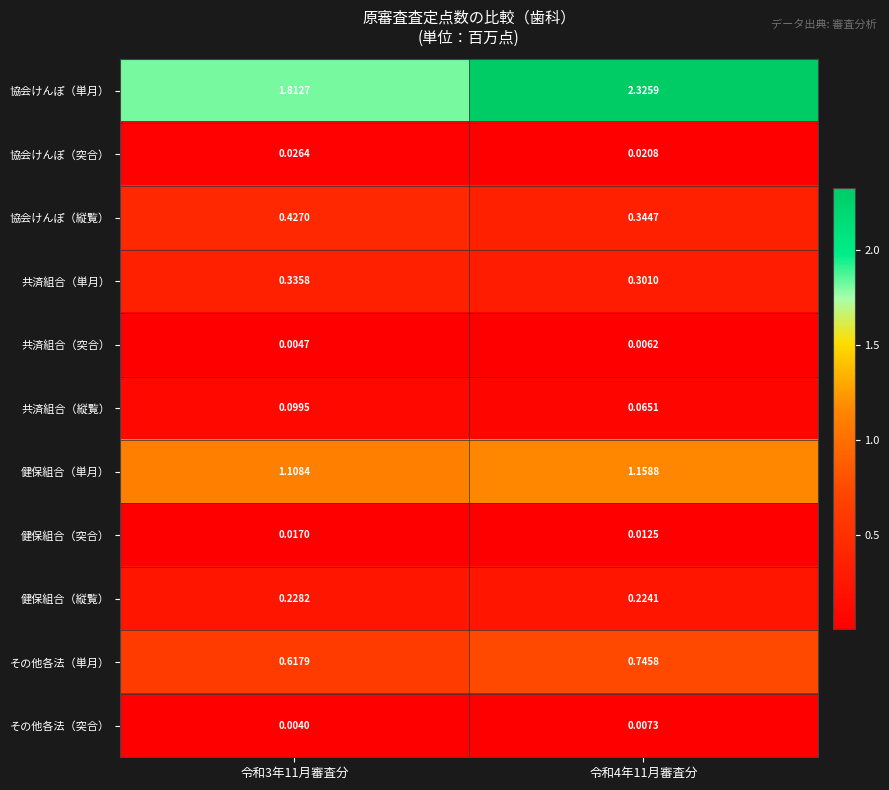

Which series changed the most between 令和3年11月審査分 and 令和4年11月審査分?

協会けんぽ（単月）